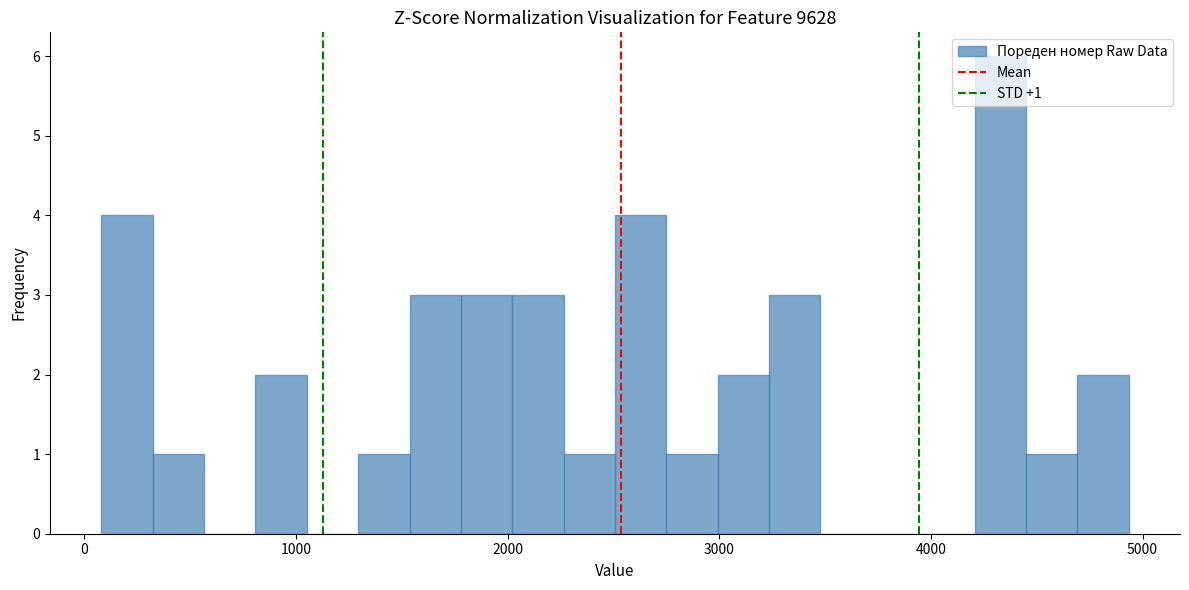

Around what value on the x-axis is the tallest bar? Give the approximate position of its centre, as read against the axis.

4300